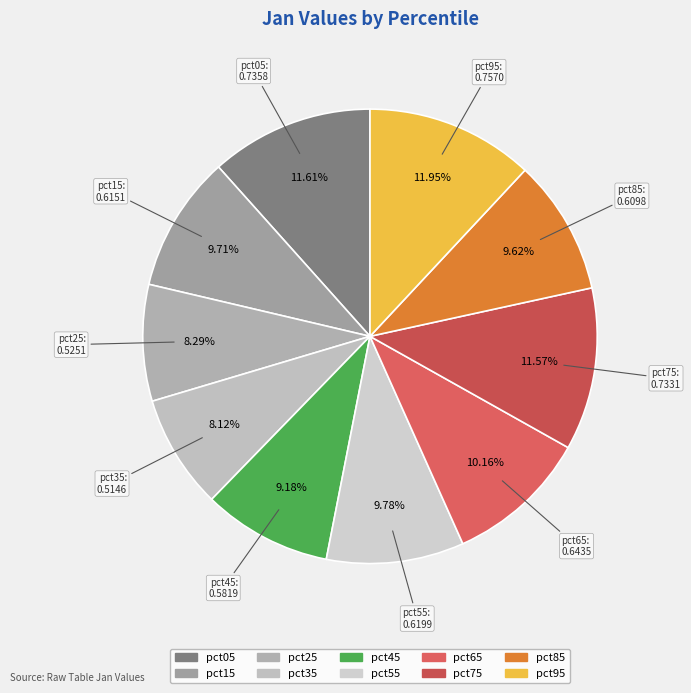

To the nearest percent, what is the difference between the pct45 and pct75 slice percentages?

2%